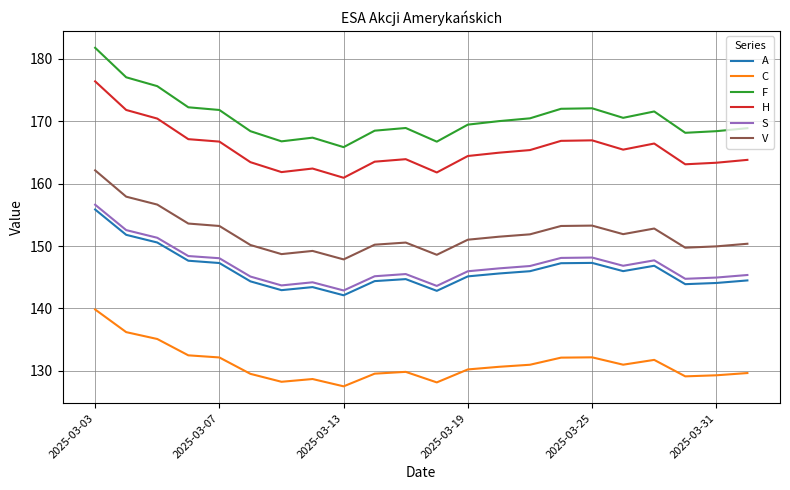

Which series has the widest spread of values?

F